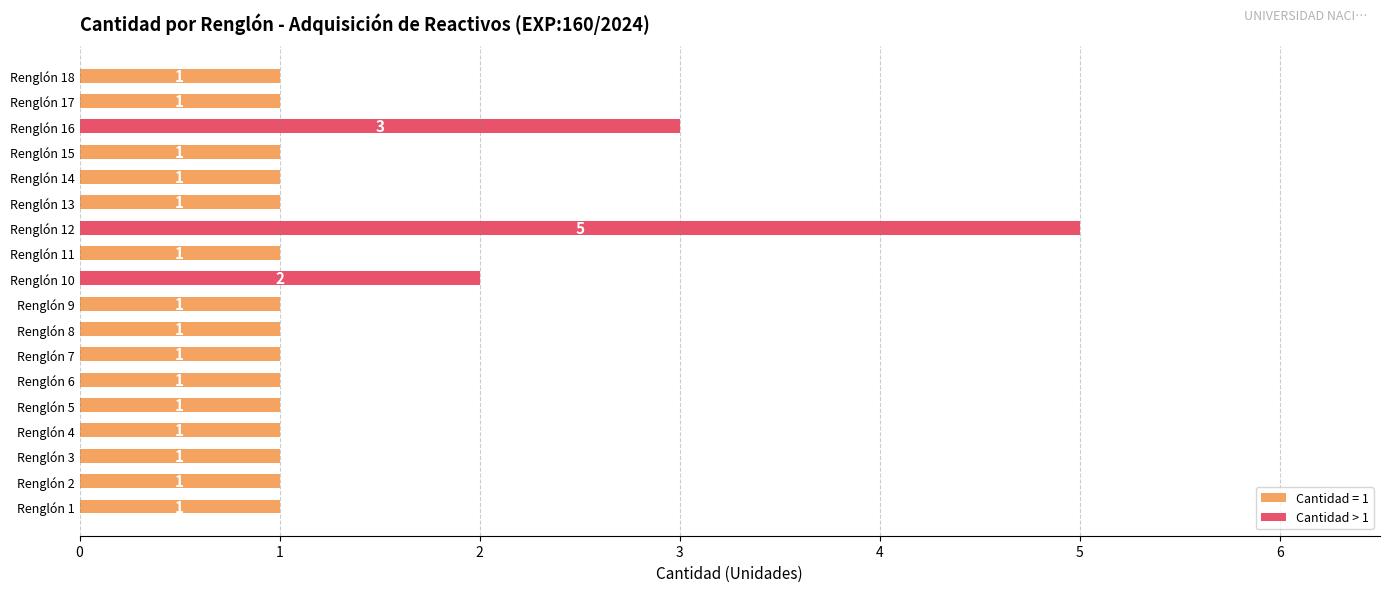

Does the chart contain stacked bars?

No